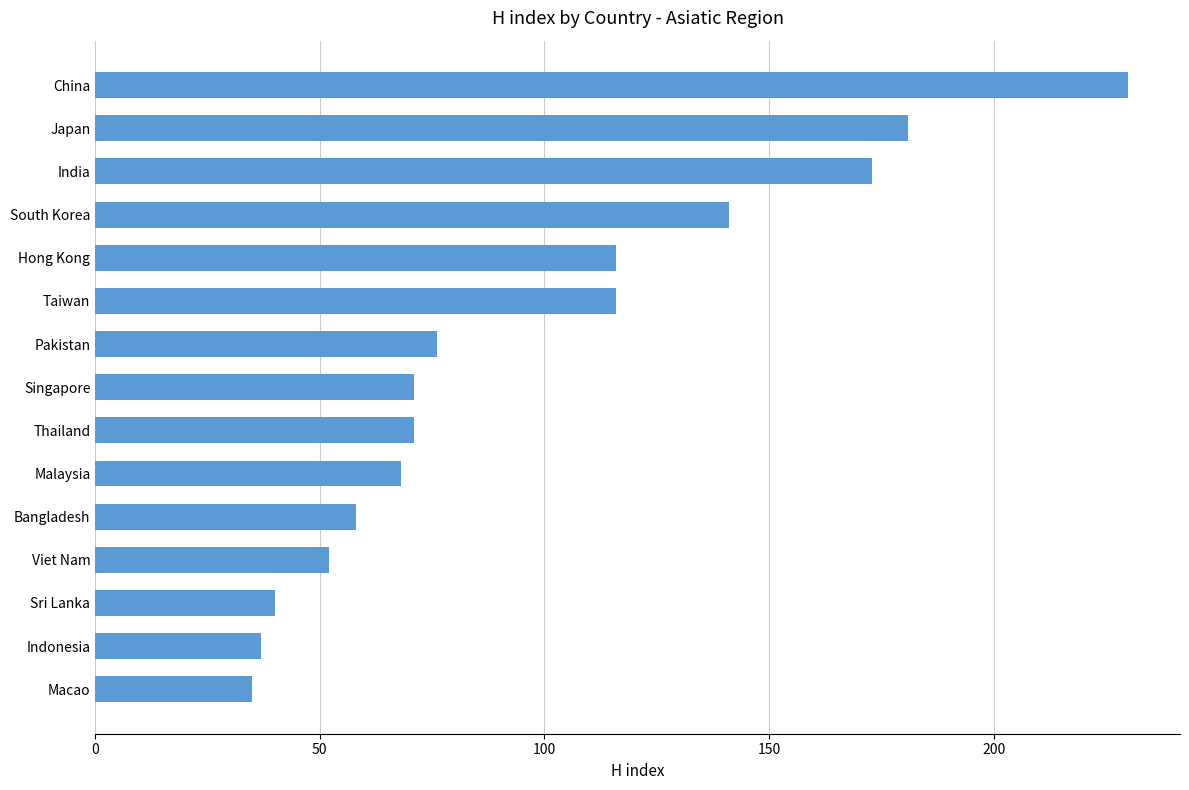

What is the smallest value displayed?

35